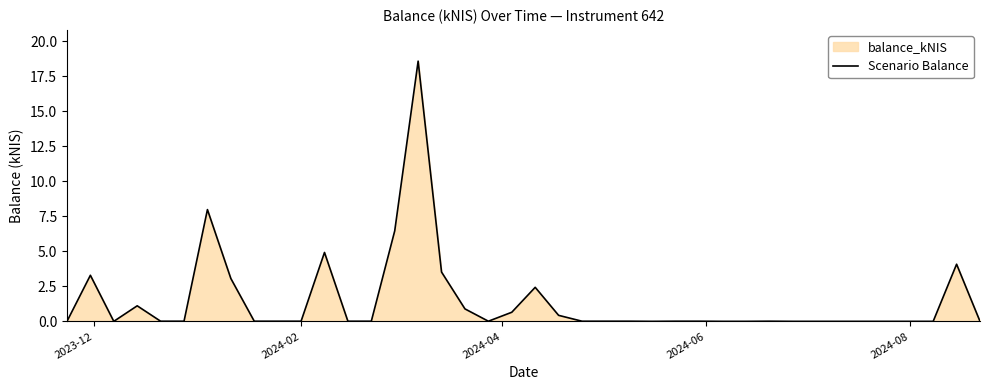

What is the difference between the maximum and minimum values?

18.6